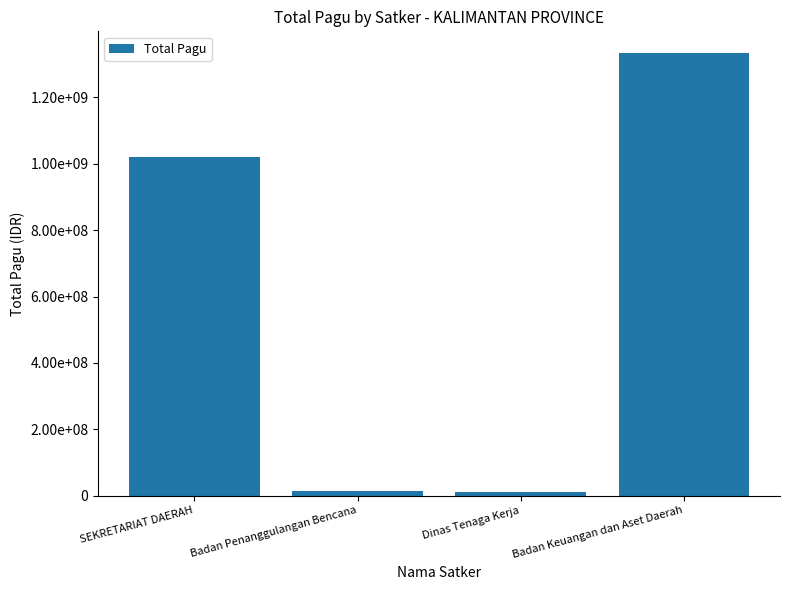

Does the chart contain any negative values?

No